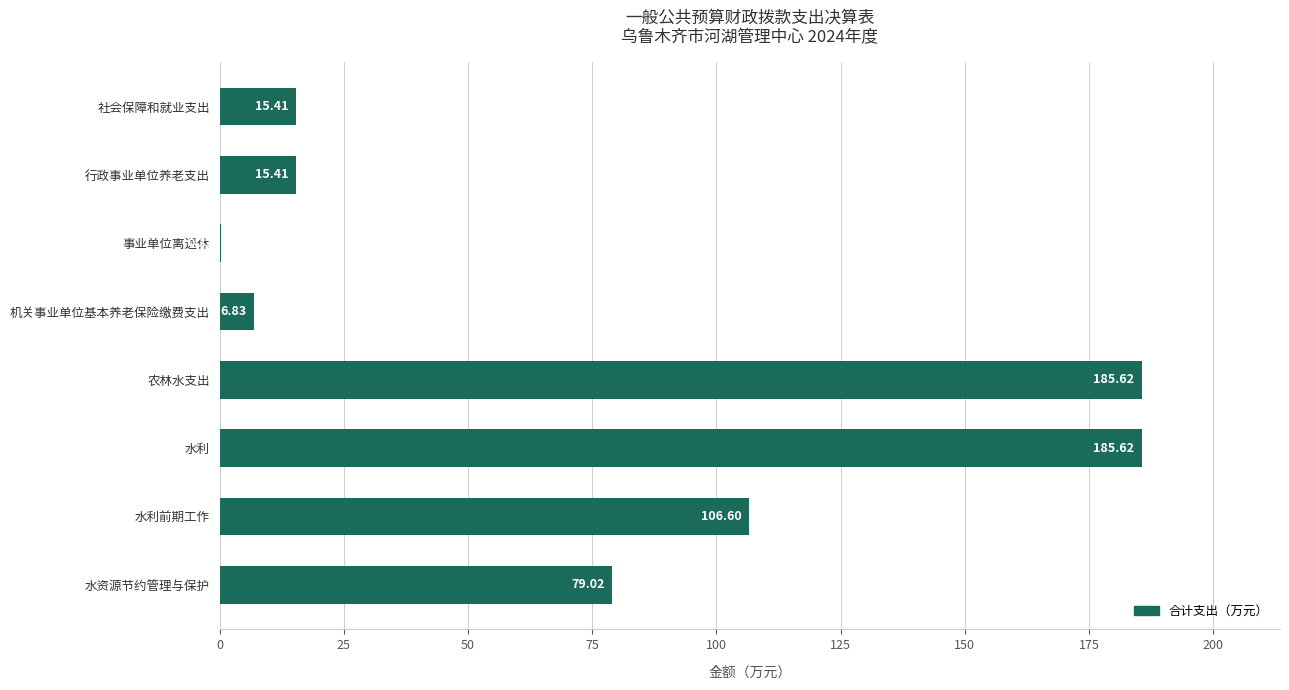

Approximately how many times larger is the value at 行政事业单位养老支出 compared to 机关事业单位基本养老保险缴费支出?

2.3